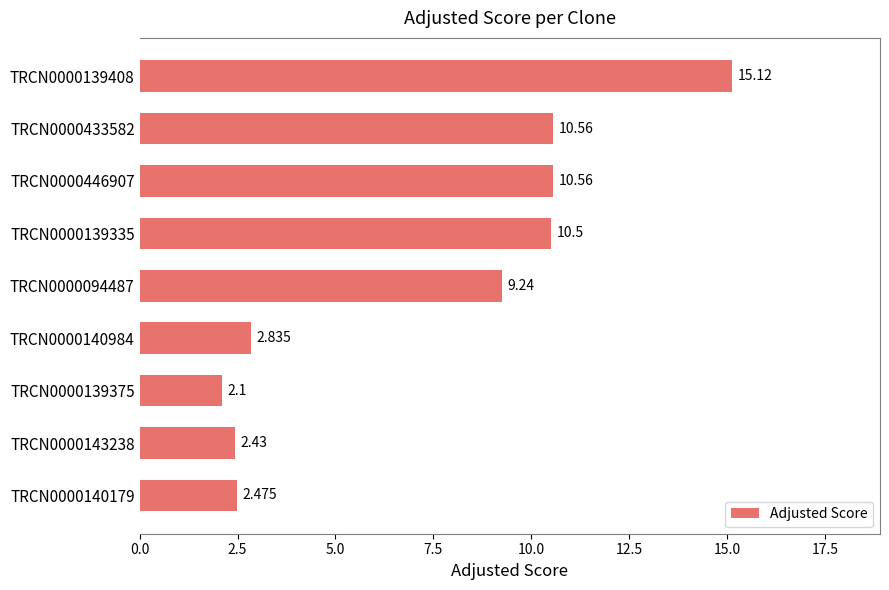

What is the average value?

7.3